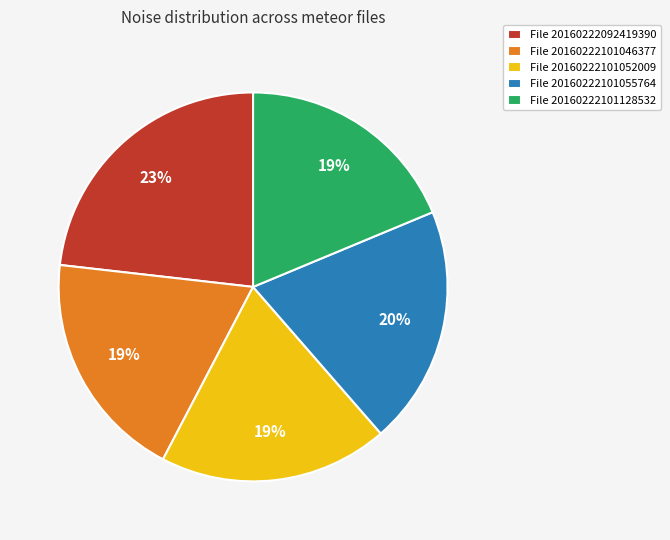

What percentage is the File 20160222101055764 slice, to the nearest percent?

20%